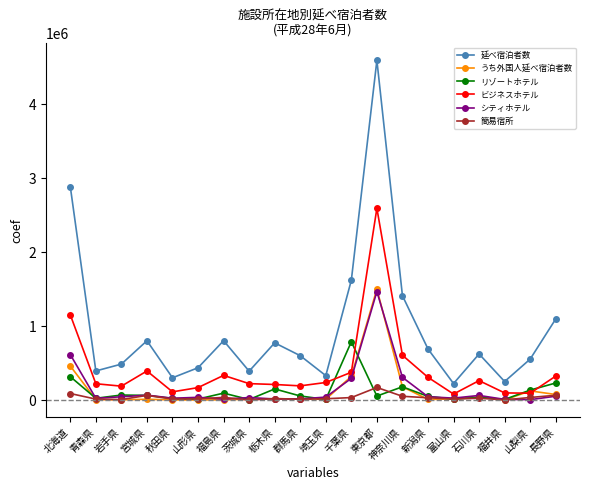

How many lines are shown in the chart?

6